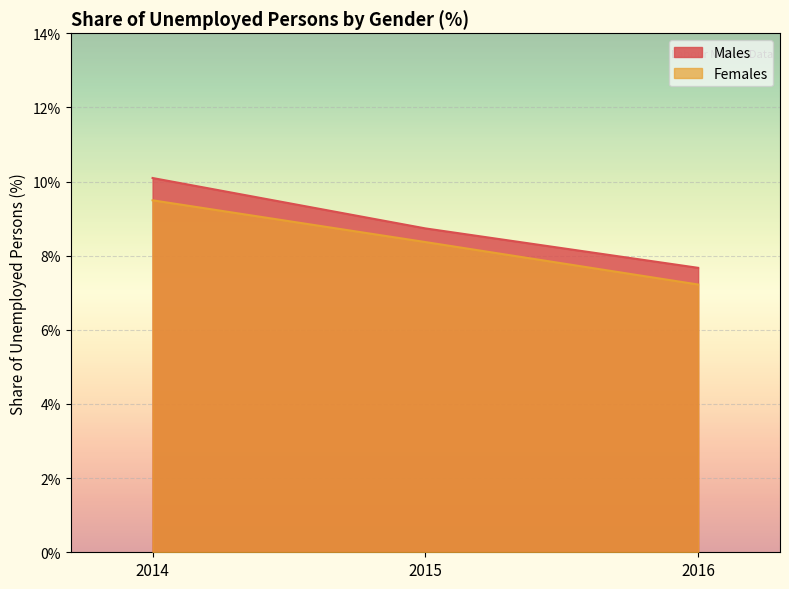

Which label corresponds to the smallest value in the chart?

2016